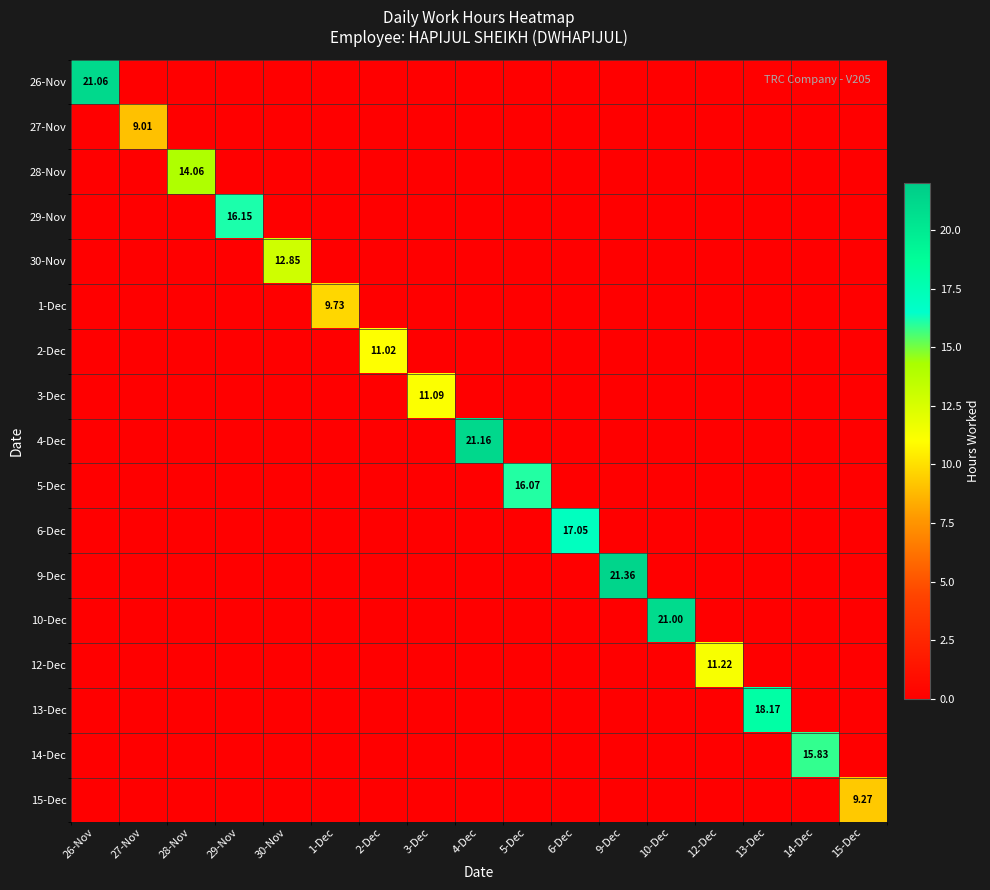

How many data points in 10-Dec are above 0?

1